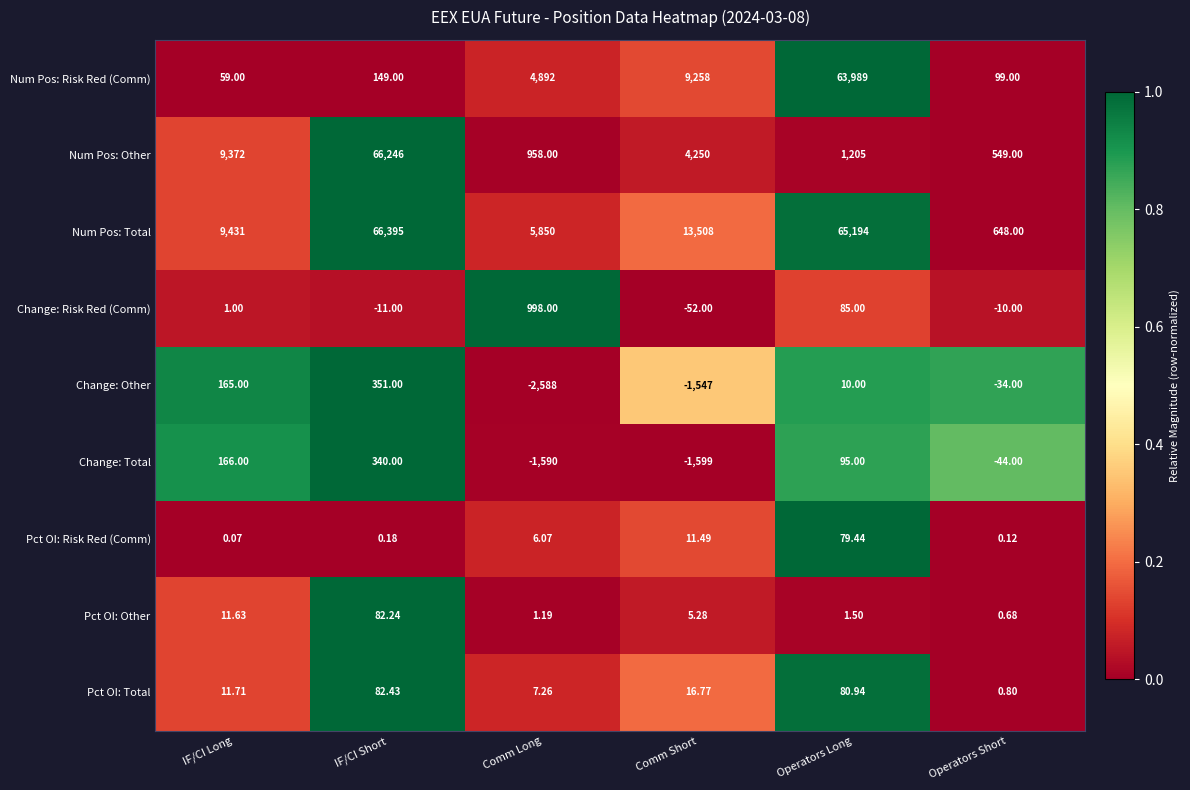

At how many categories does at least one series exceed 0?

6